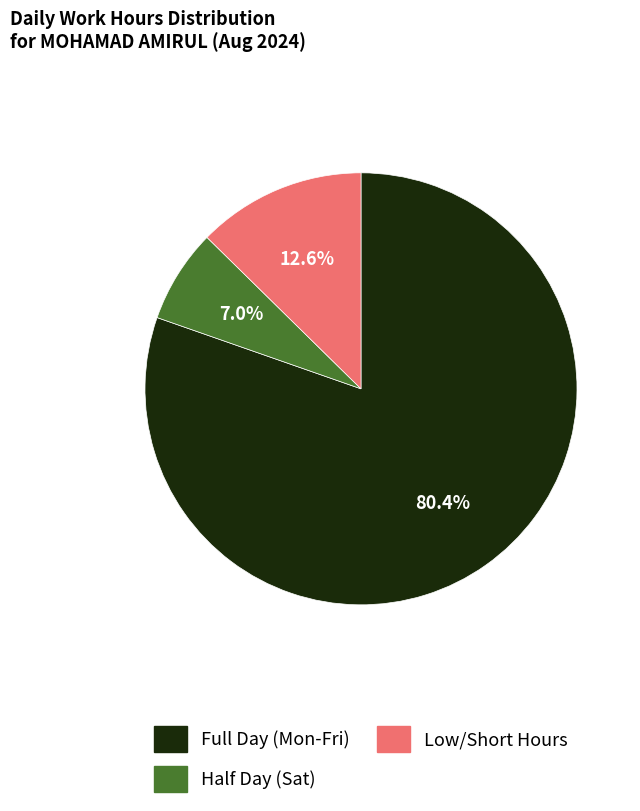

Is there any slice that represents more than half of the pie?

Yes